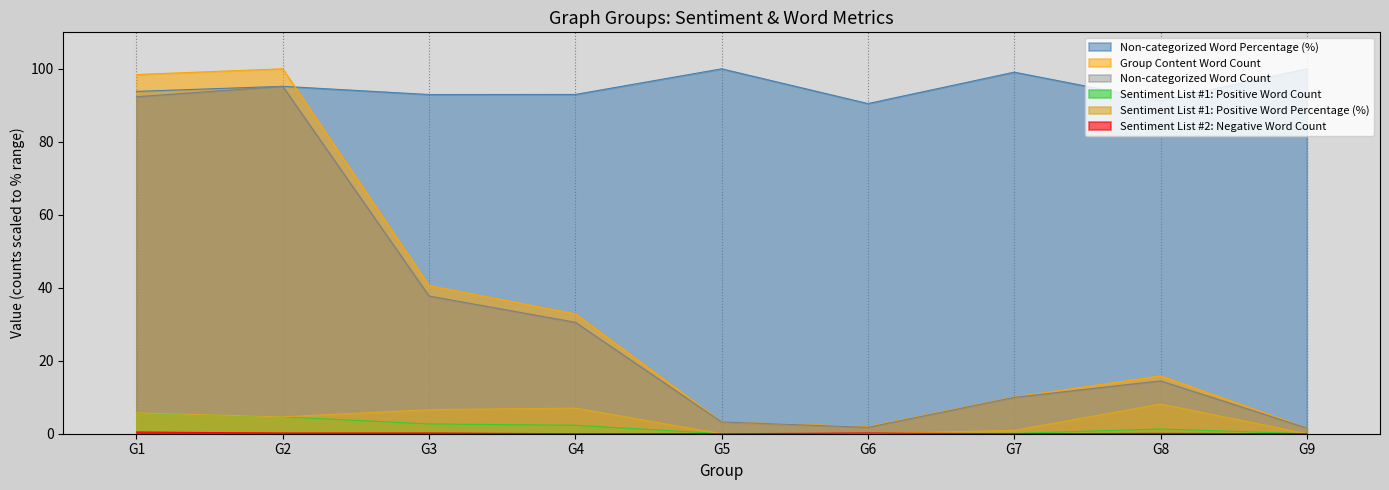

Reading left to right, extract all data points from this chart.

Non-categorized Word Percentage (%): G1=93.8	G2=95.2	G3=93.0	G4=93.0	G5=100.0	G6=90.5	G7=99.1	G8=91.3	G9=100.0
Group Content Word Count: G1=98.4	G2=100.0	G3=40.6	G4=32.8	G5=3.2	G6=1.9	G7=10.1	G8=15.9	G9=1.6
Non-categorized Word Count: G1=92.3	G2=95.2	G3=37.7	G4=30.5	G5=3.2	G6=1.8	G7=10.0	G8=14.5	G9=1.6
Sentiment List #1: Positive Word Count: G1=5.6	G2=4.6	G3=2.7	G4=2.3	G5=0.0	G6=0.0	G7=0.1	G8=1.3	G9=0.0
Sentiment List #1: Positive Word Percentage (%): G1=5.7	G2=4.6	G3=6.6	G4=7.0	G5=0.0	G6=0.0	G7=0.9	G8=8.1	G9=0.0
Sentiment List #2: Negative Word Count: G1=0.5	G2=0.2	G3=0.2	G4=0.0	G5=0.0	G6=0.2	G7=0.0	G8=0.1	G9=0.0